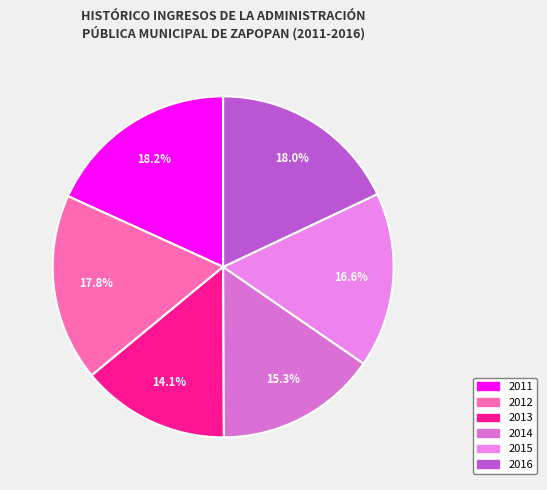

To the nearest percent, what is the difference between the largest and smallest slice percentages?

4%